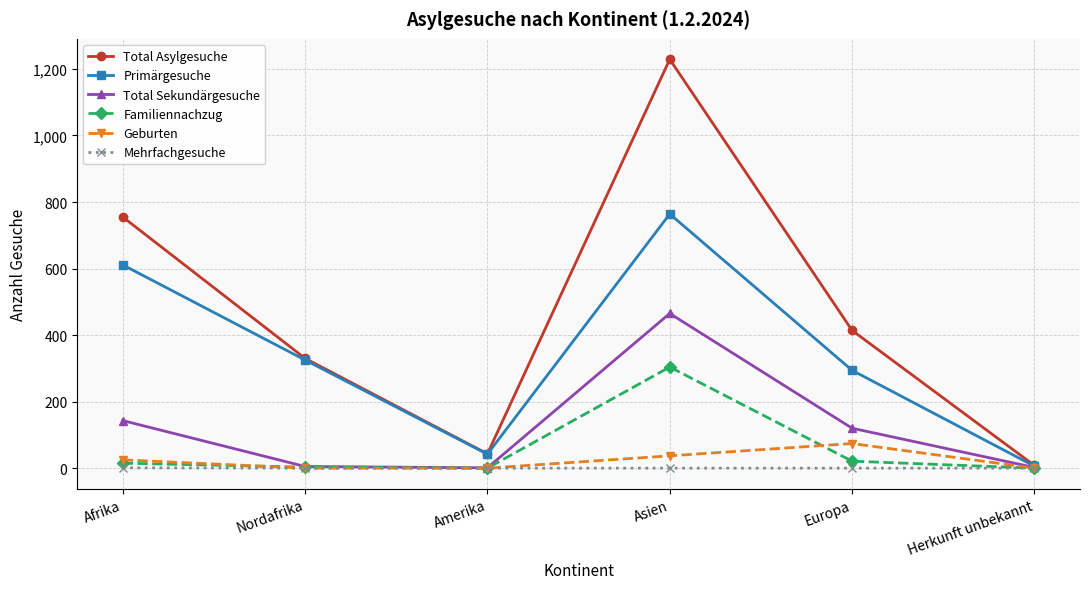

Rank the series by their maximum value, from highest to lowest.

Total Asylgesuche, Primärgesuche, Total Sekundärgesuche, Familiennachzug, Geburten, Mehrfachgesuche